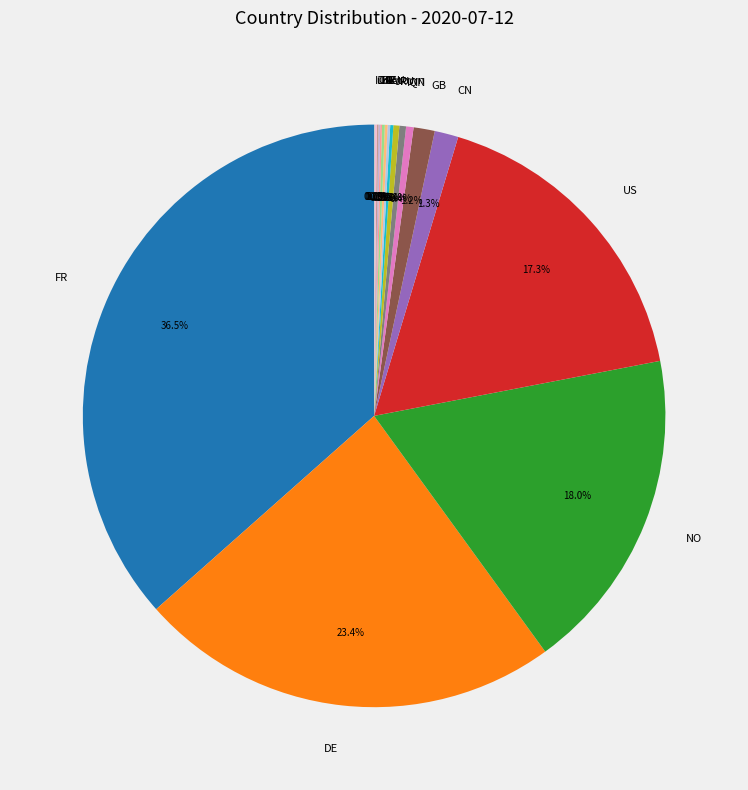

How much of the chart is everything except US?

82.7%